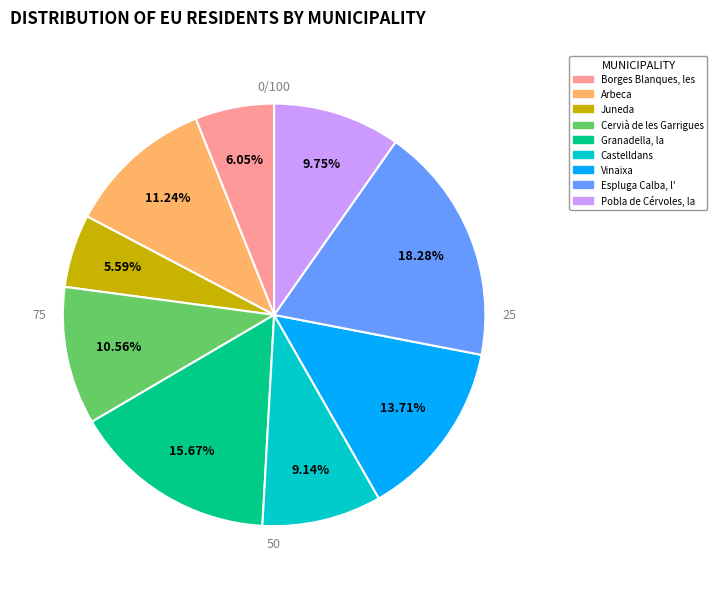

Which has a higher value, Vinaixa or Cervià de les Garrigues?

Vinaixa